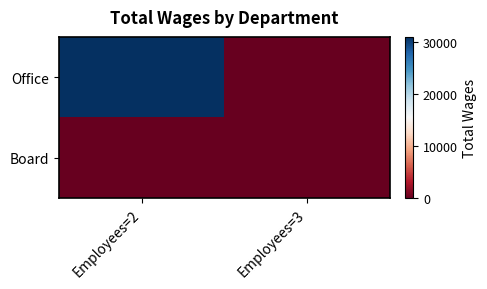

Between Employees=3 and Employees=2, which is larger?

Employees=2